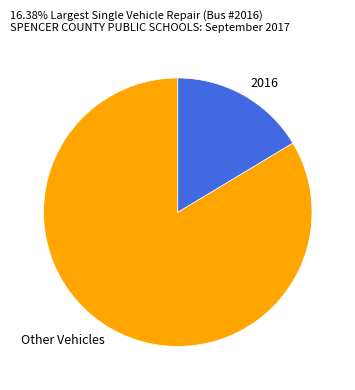

The Other Vehicles slice represents 91% of the pie. True or false?

False